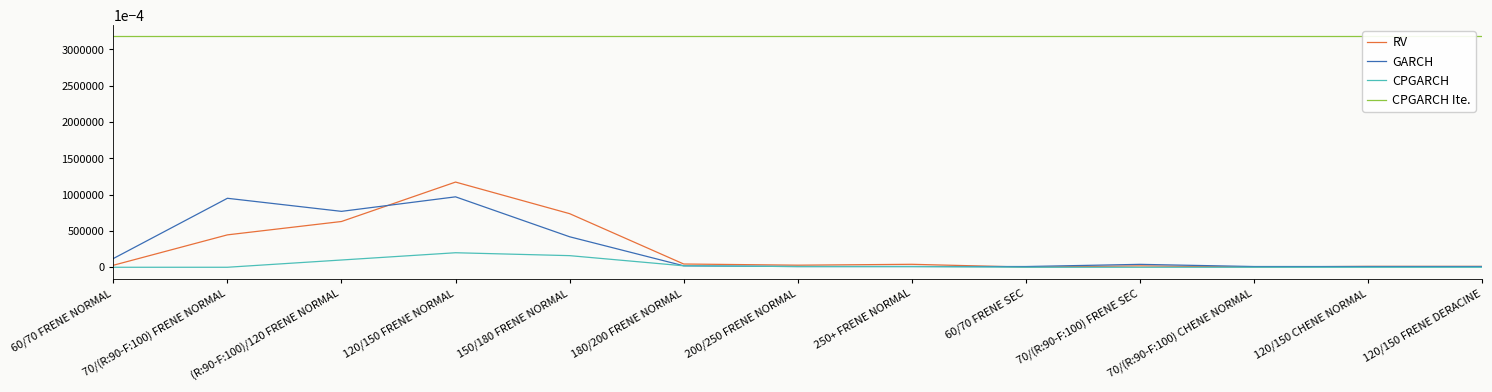

How many categories are shown in the chart?

13